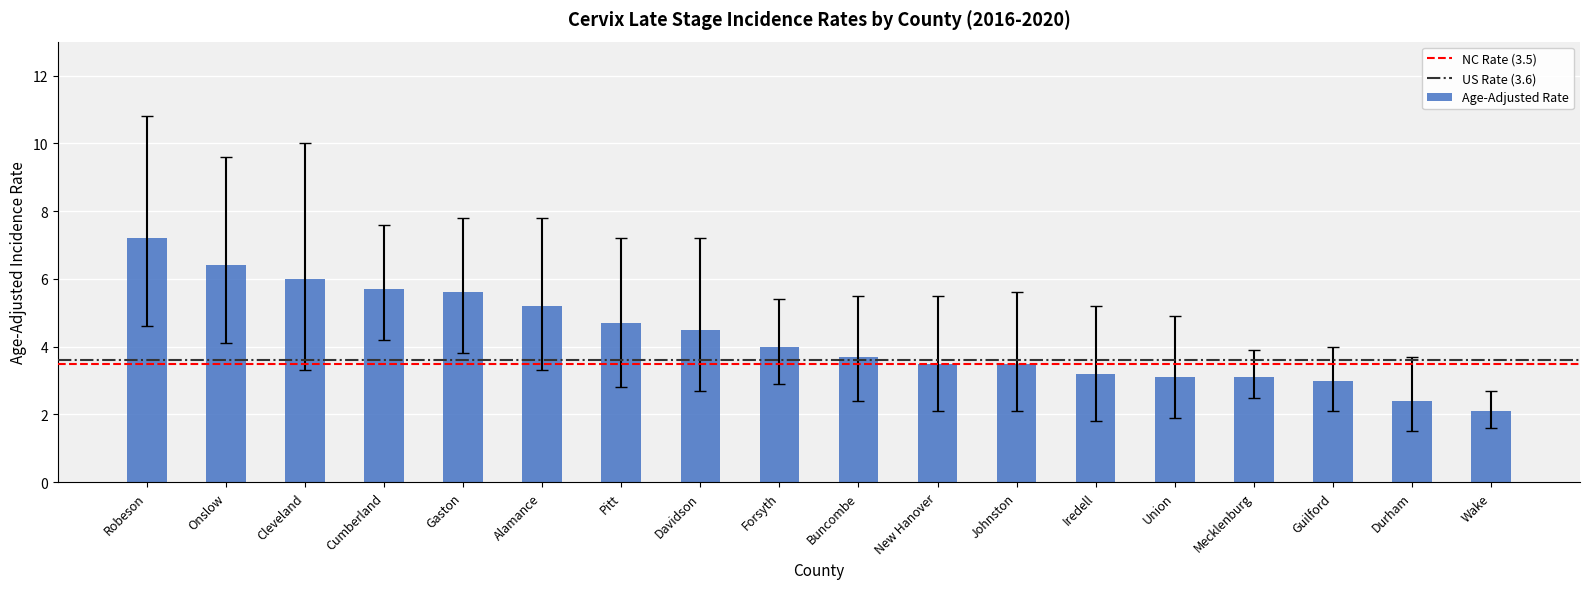

What is the label of the 18th bar from the left?

Wake